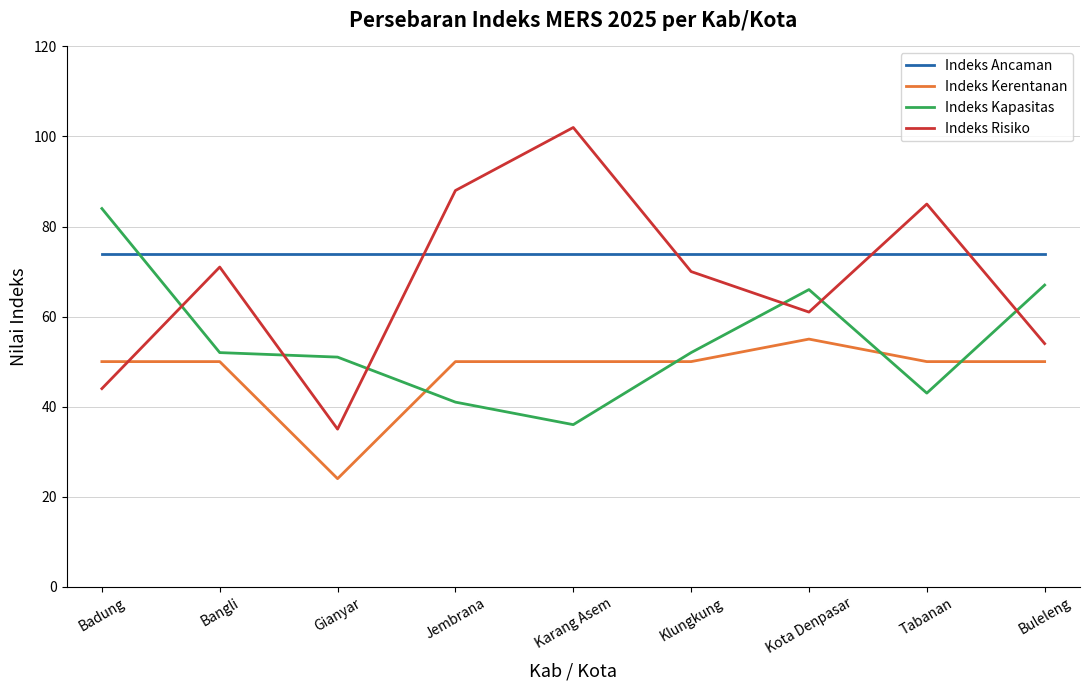

Reading left to right, extract all data points from this chart.

Indeks Ancaman: Badung=74	Bangli=74	Gianyar=74	Jembrana=74	Karang Asem=74	Klungkung=74	Kota Denpasar=74	Tabanan=74	Buleleng=74
Indeks Kerentanan: Badung=50	Bangli=50	Gianyar=24	Jembrana=50	Karang Asem=50	Klungkung=50	Kota Denpasar=55	Tabanan=50	Buleleng=50
Indeks Kapasitas: Badung=84	Bangli=52	Gianyar=51	Jembrana=41	Karang Asem=36	Klungkung=52	Kota Denpasar=66	Tabanan=43	Buleleng=67
Indeks Risiko: Badung=44	Bangli=71	Gianyar=35	Jembrana=88	Karang Asem=102	Klungkung=70	Kota Denpasar=61	Tabanan=85	Buleleng=54